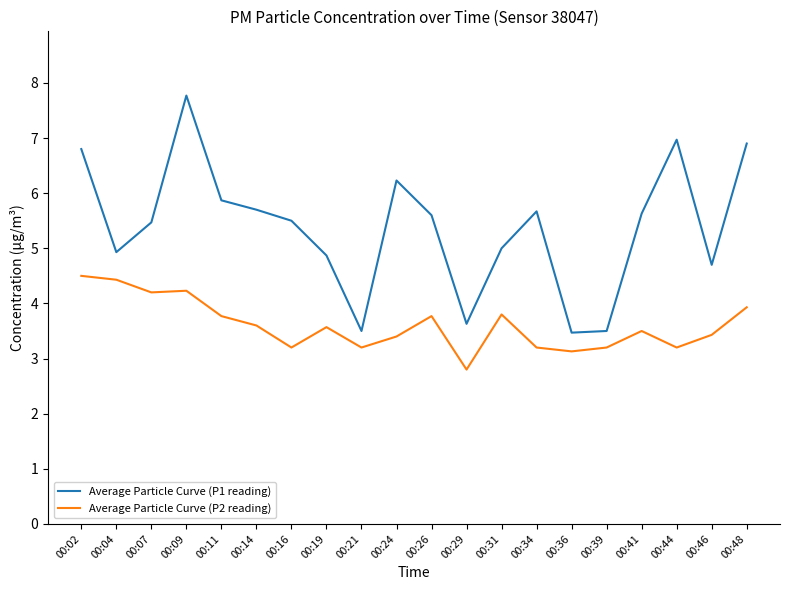

What is the difference between the Average Particle Curve (P1 reading) values at 00:09 and 00:04?

2.8